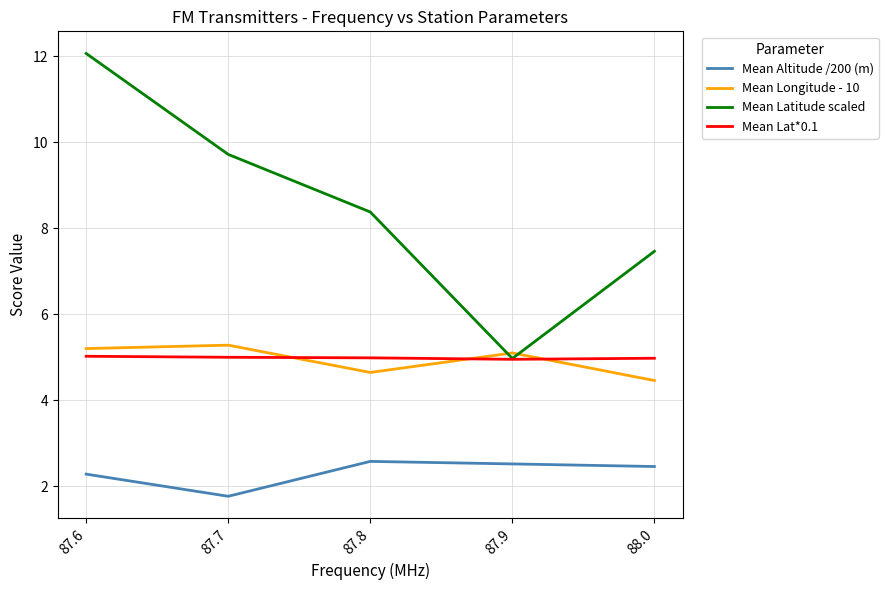

What is the difference between the maximum and minimum values in the Mean Latitude scaled series?

7.1